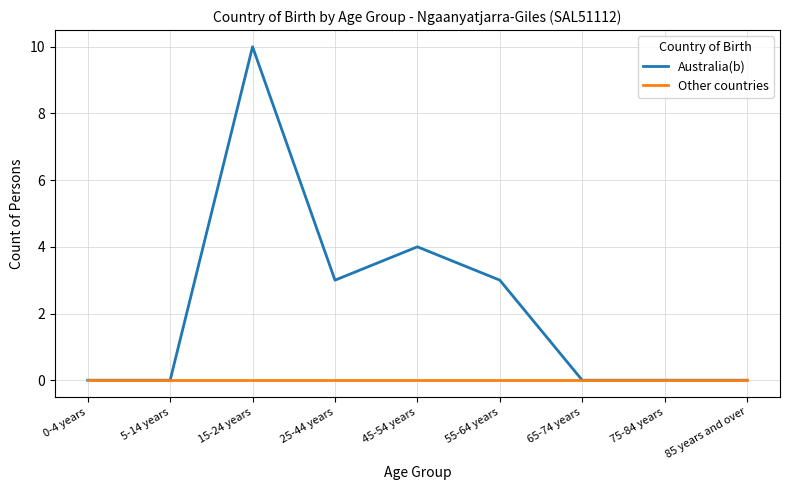

List the series in order of their peak value, highest first.

Australia(b), Other countries